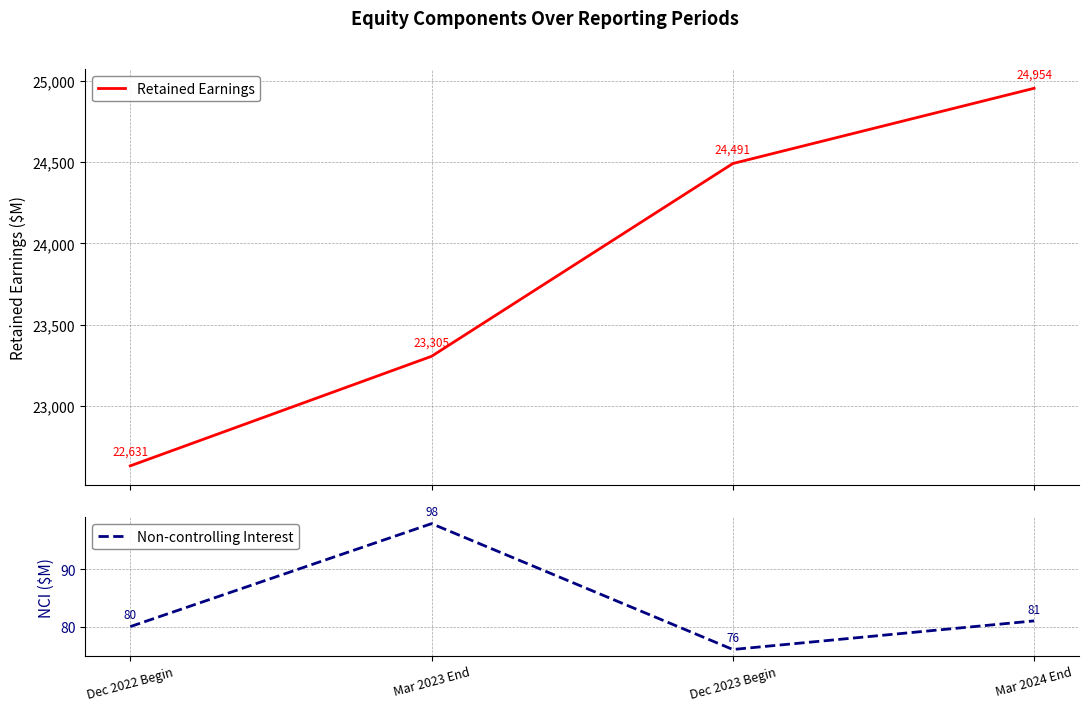

The value of Non-controlling Interest at Dec 2022 Begin is 80. True or false?

True